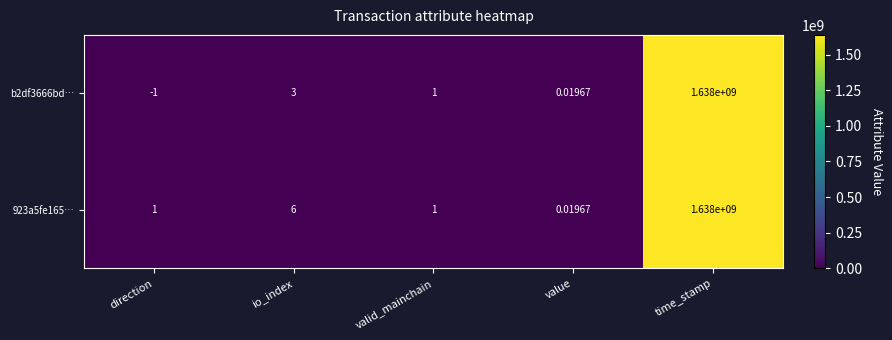

Rank the categories by b2df3666bd… value from lowest to highest.

direction, value, valid_mainchain, io_index, time_stamp